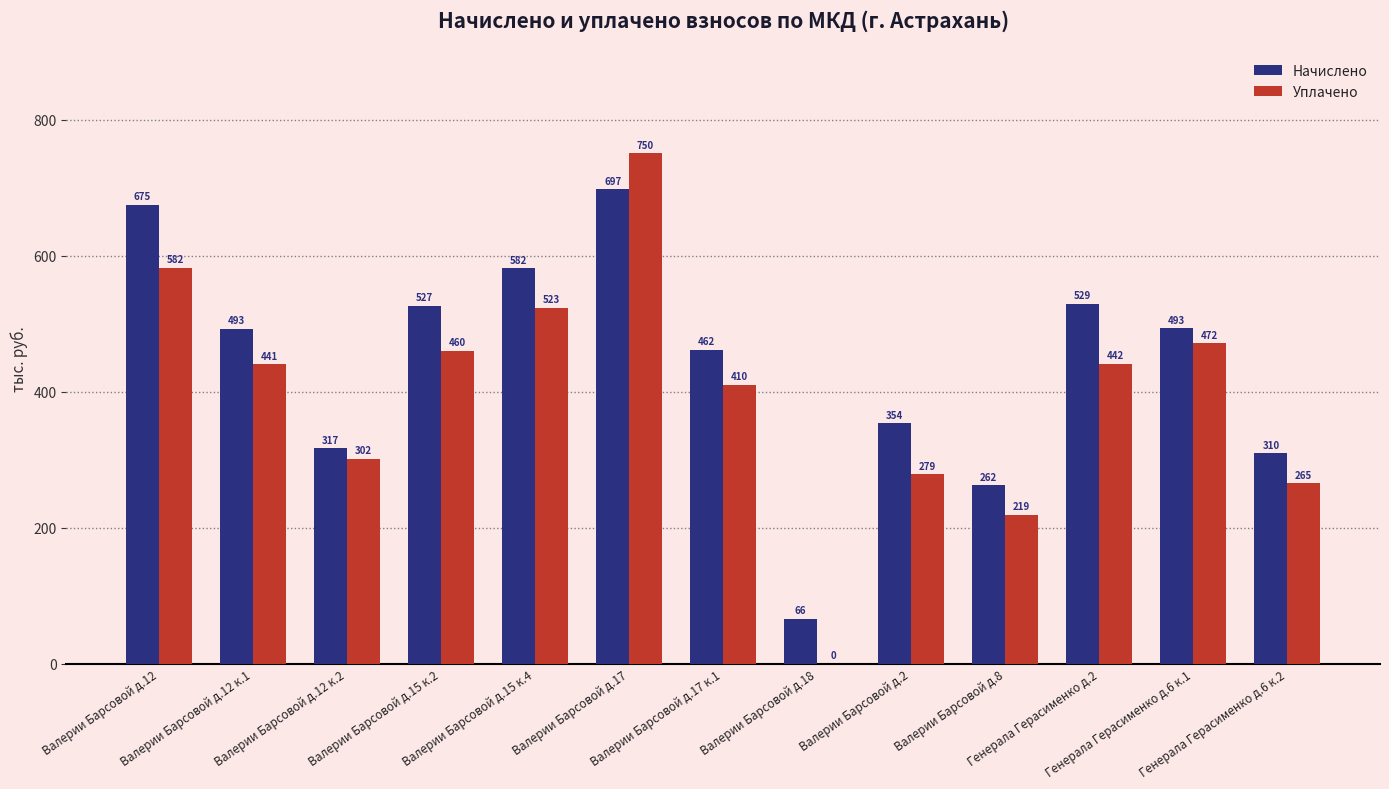

Which series has the largest total across all categories?

Начислено